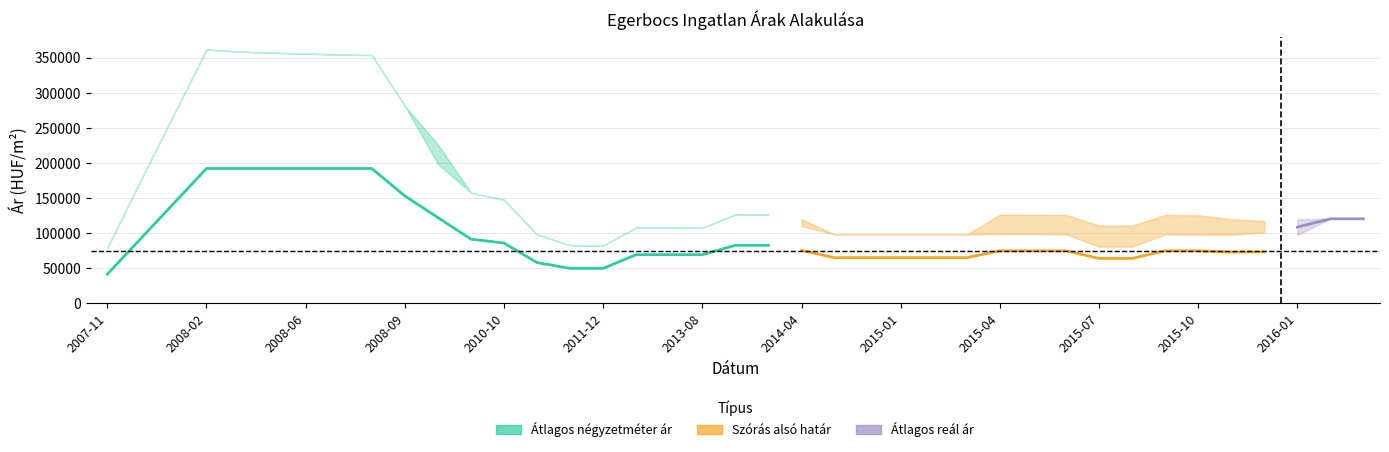

True or false: Szórás alsó határ and Átlagos reál ár cross at least once.

False